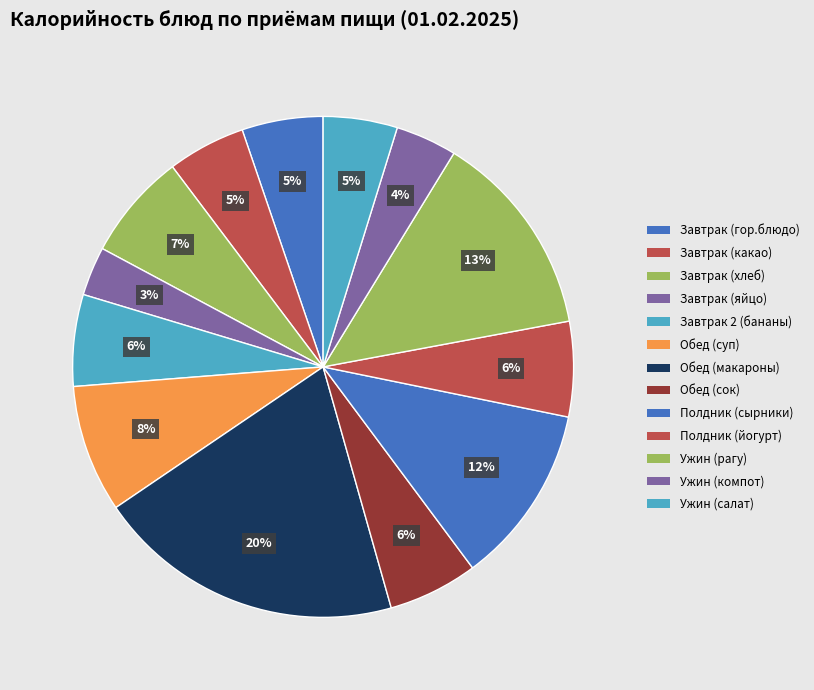

To the nearest percent, what is the average slice percentage?

8%